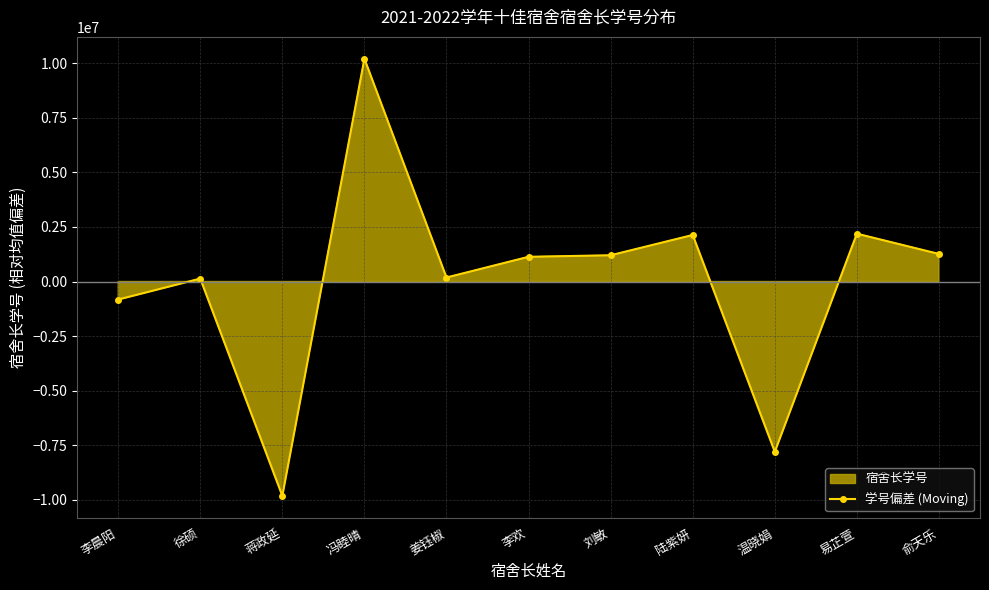

How many negative values are there?

3